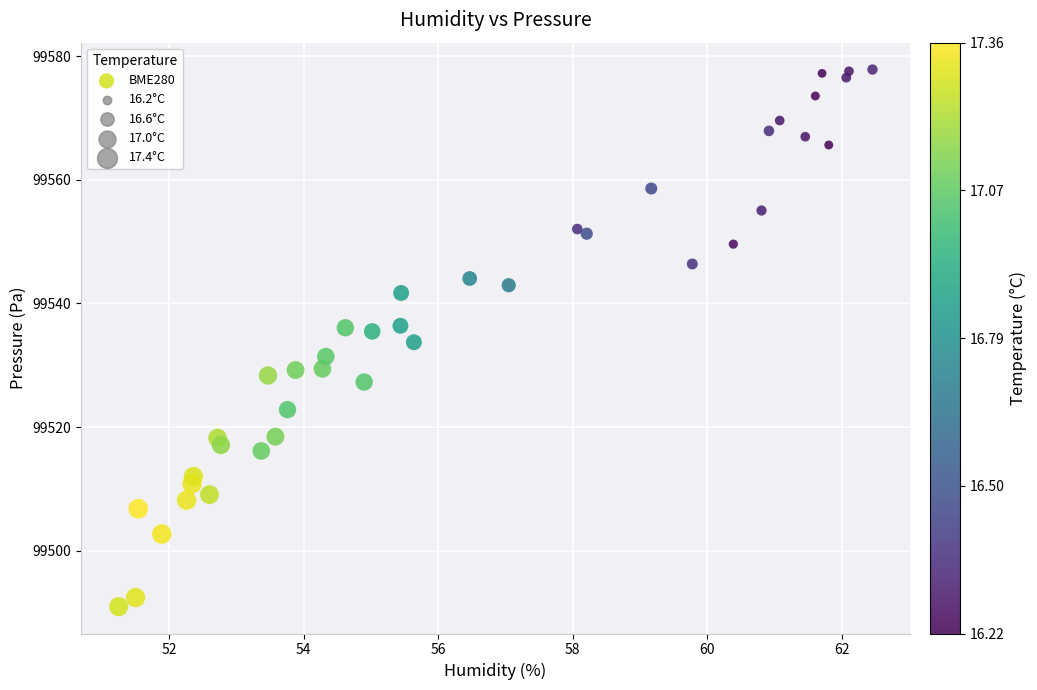

What is the range of Y values (max minus min)?

86.9